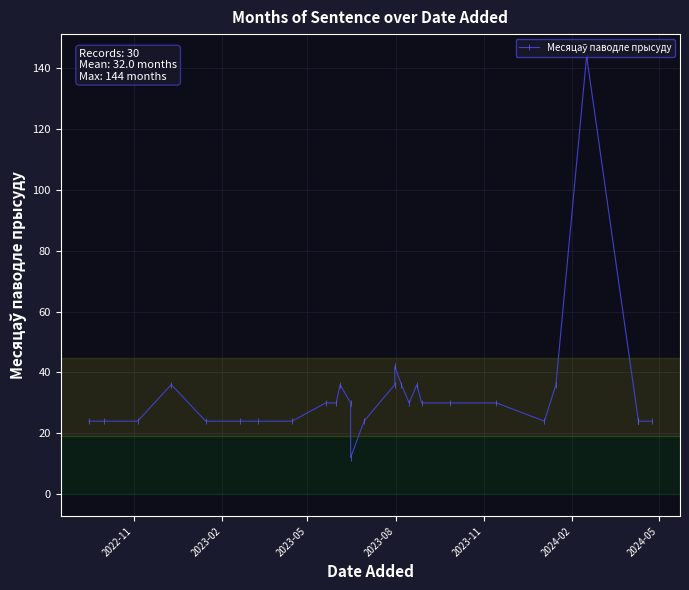

How many points are lower than both their immediate neighbors (excluding endpoints)?

3